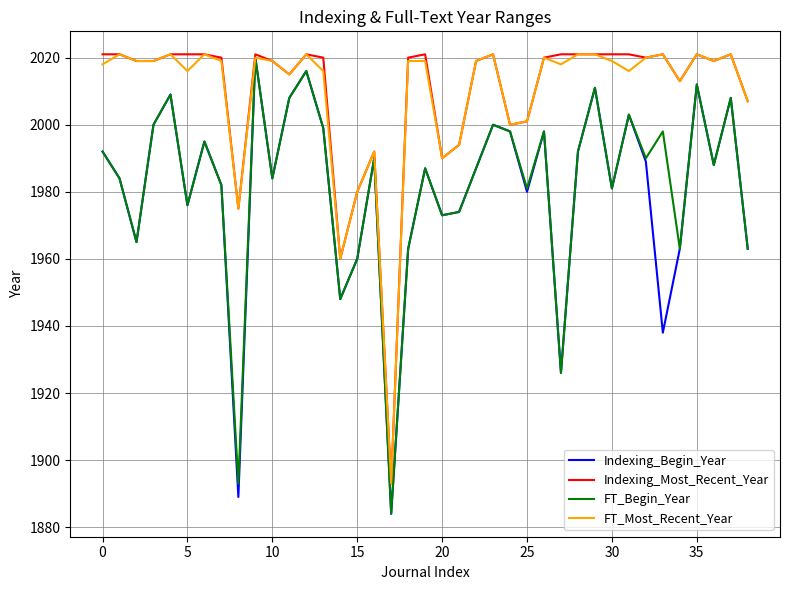

Does the chart have visible grid lines?

Yes